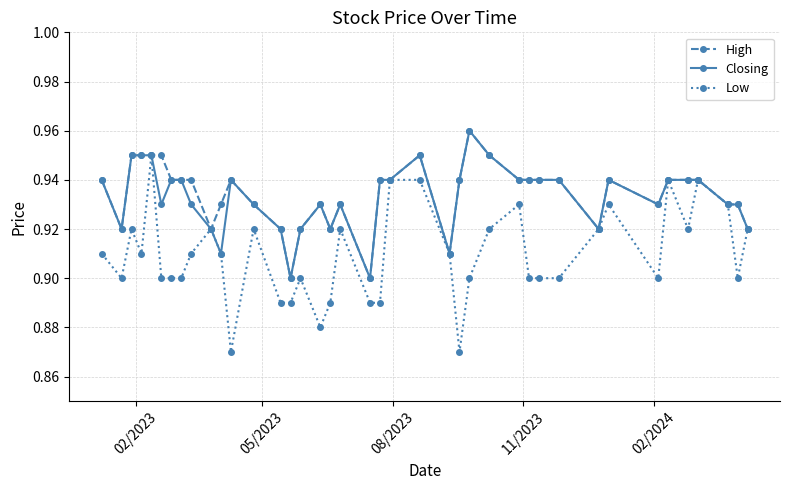

True or false: Low has more than 0 points higher than both neighbors.

True